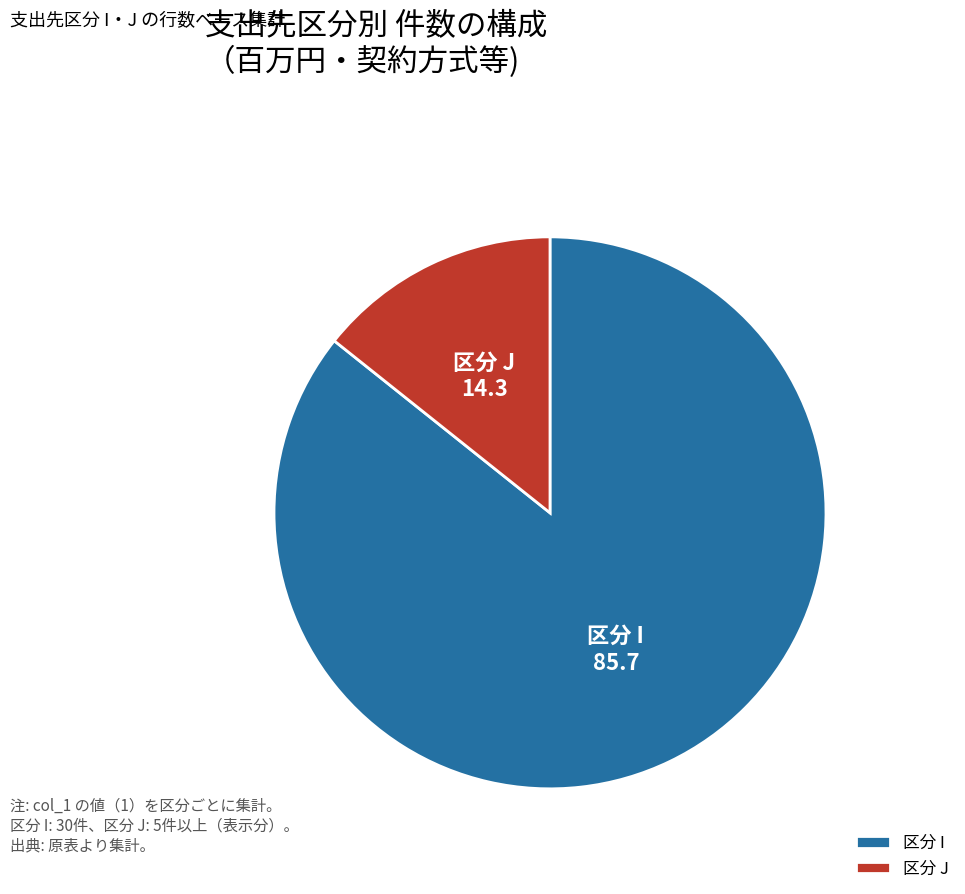

How many slices are in this pie chart?

2